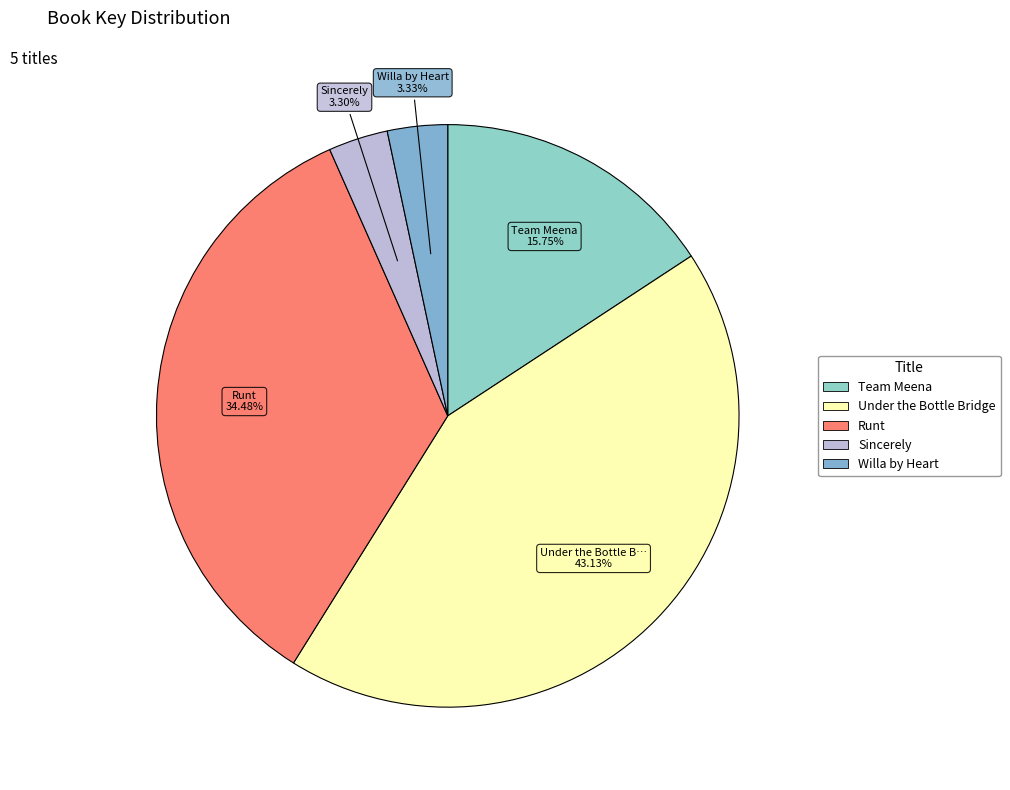

Is there a majority slice in this chart?

No